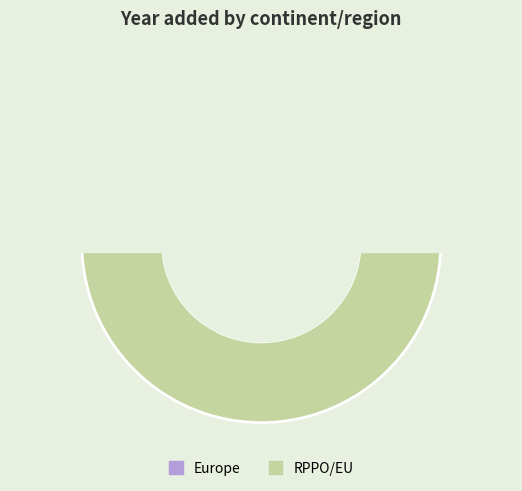

Which has a higher value, RPPO/EU or Europe?

RPPO/EU